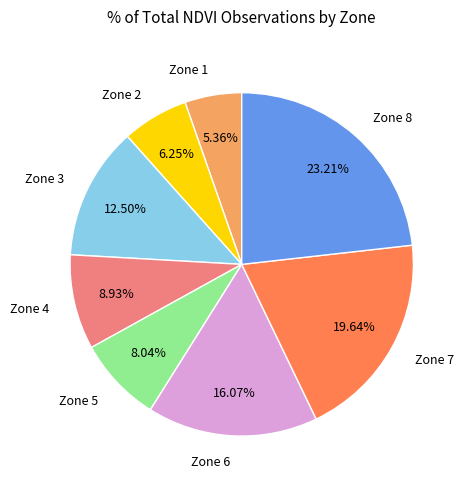

Which slice is the largest?

Zone 8